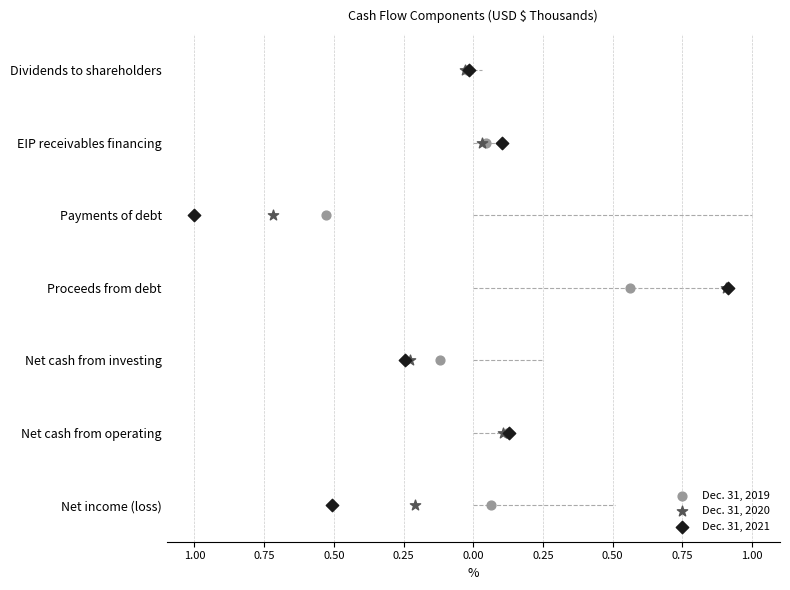

What are all the series names shown in the legend?

Dec. 31, 2019, Dec. 31, 2020, Dec. 31, 2021